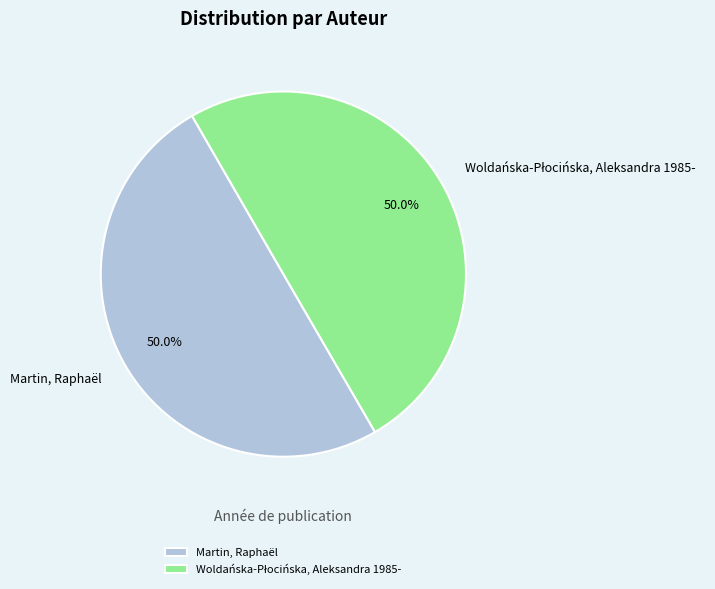

Is it true that Martin, Raphaël is 50% of the pie?

True